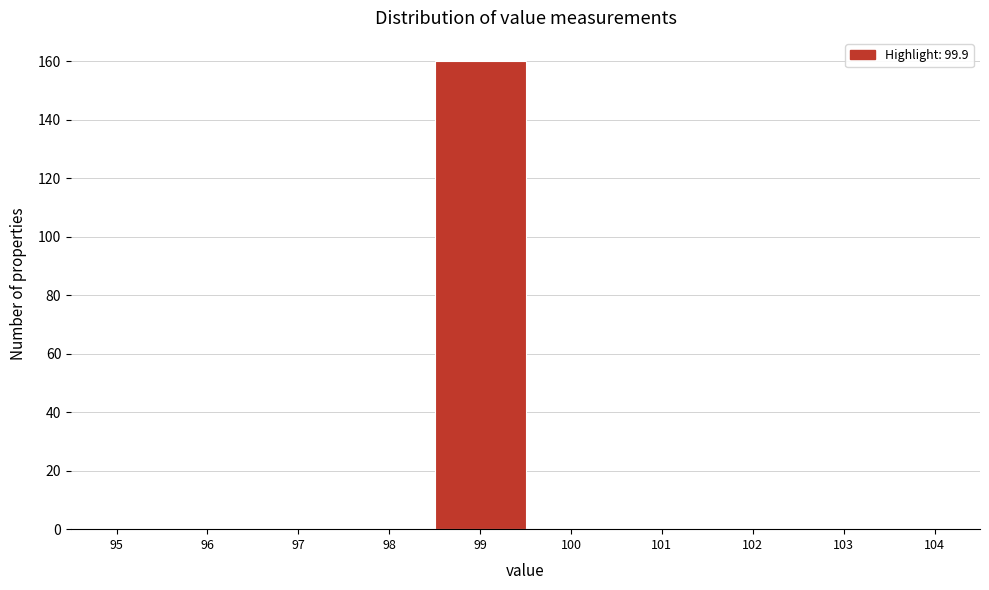

Reading right to left, list all the values displayed in this chart.

104=0	103=0	102=0	101=0	100=0	99=160	98=0	97=0	96=0	95=0